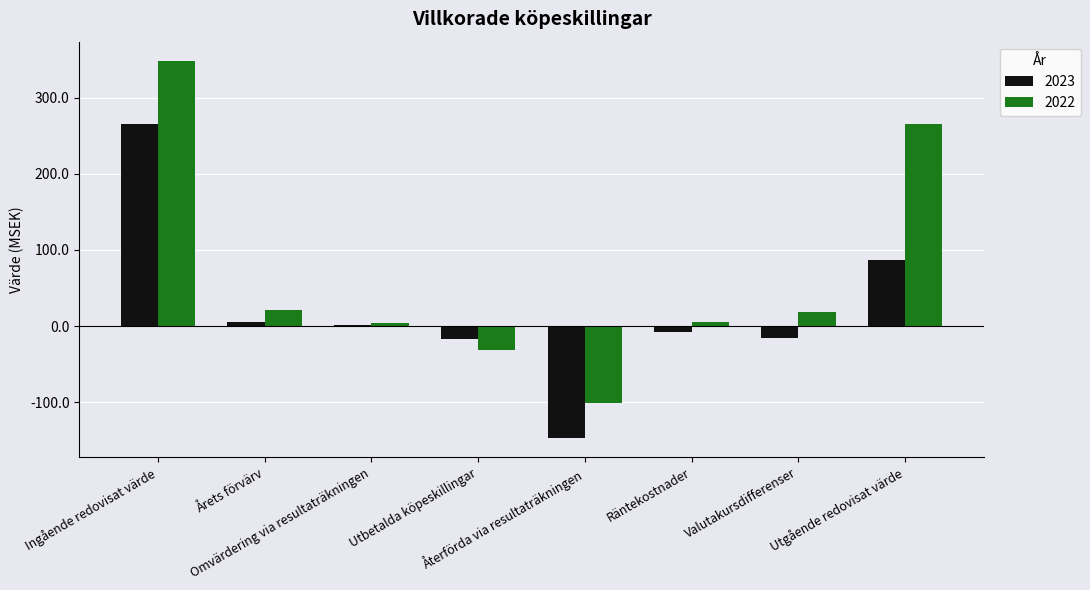

List the series in order of their overall mean, highest first.

2022, 2023